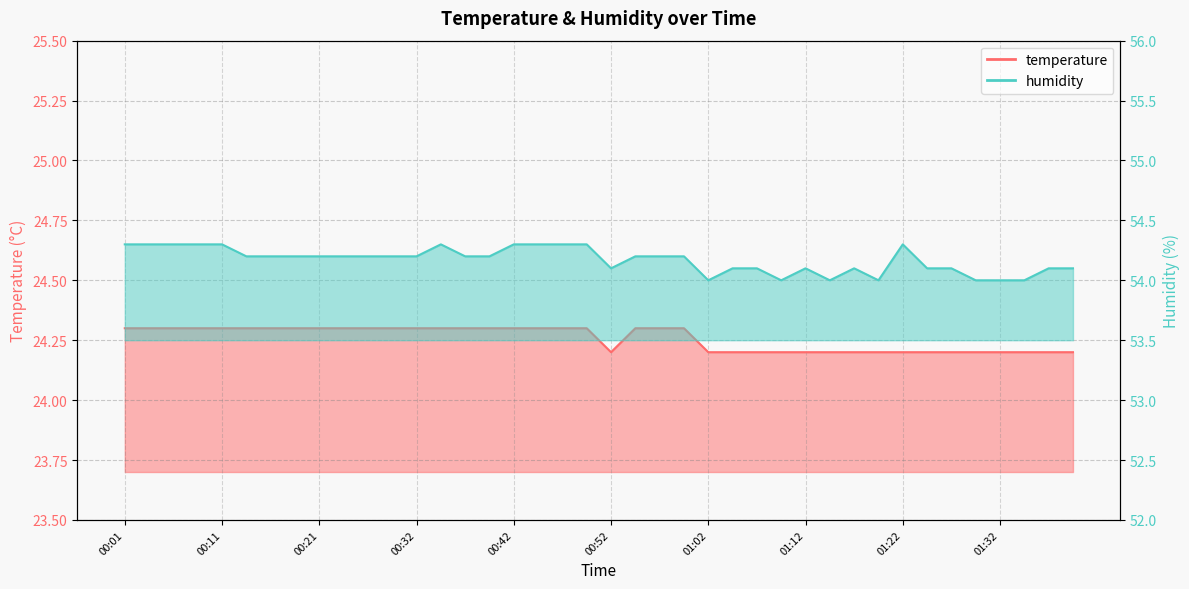

In temperature, how many points are lower than both neighbors (excluding endpoints)?

1